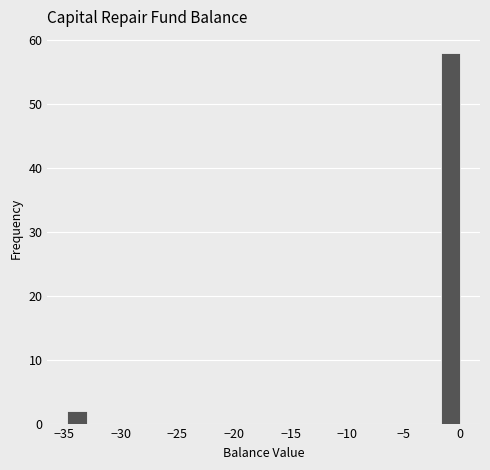

Around what value on the x-axis is the tallest bar? Give the approximate position of its centre, as read against the axis.

-1.0